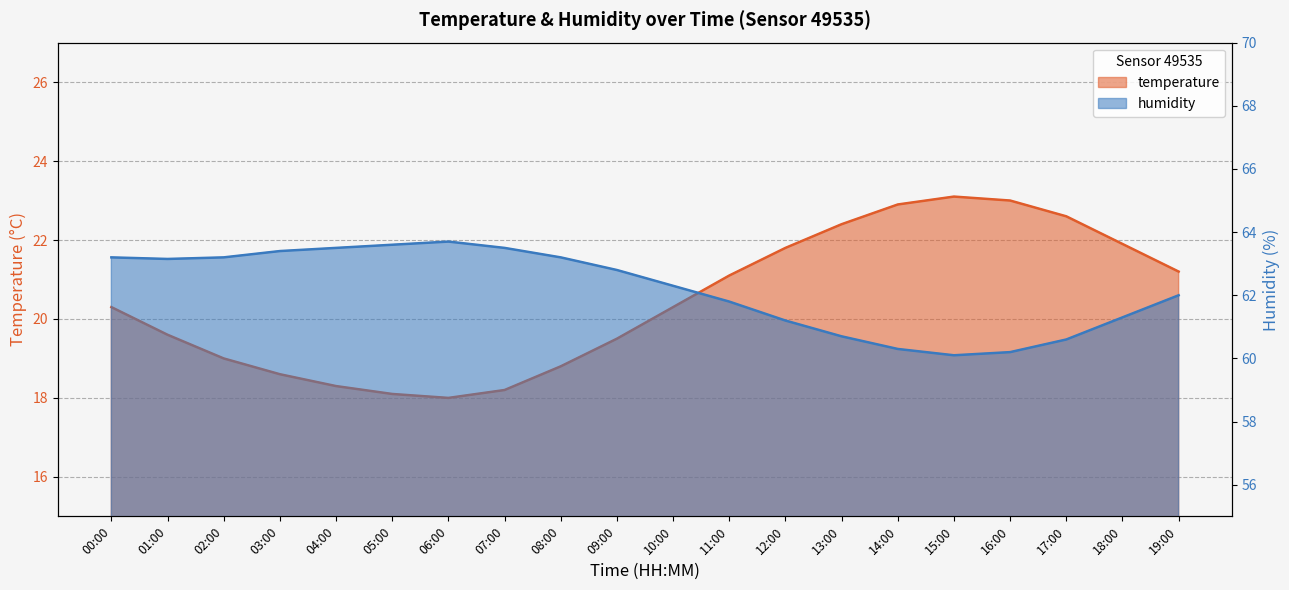

What is the difference between the temperature values at 18:00 and 04:00?

3.6